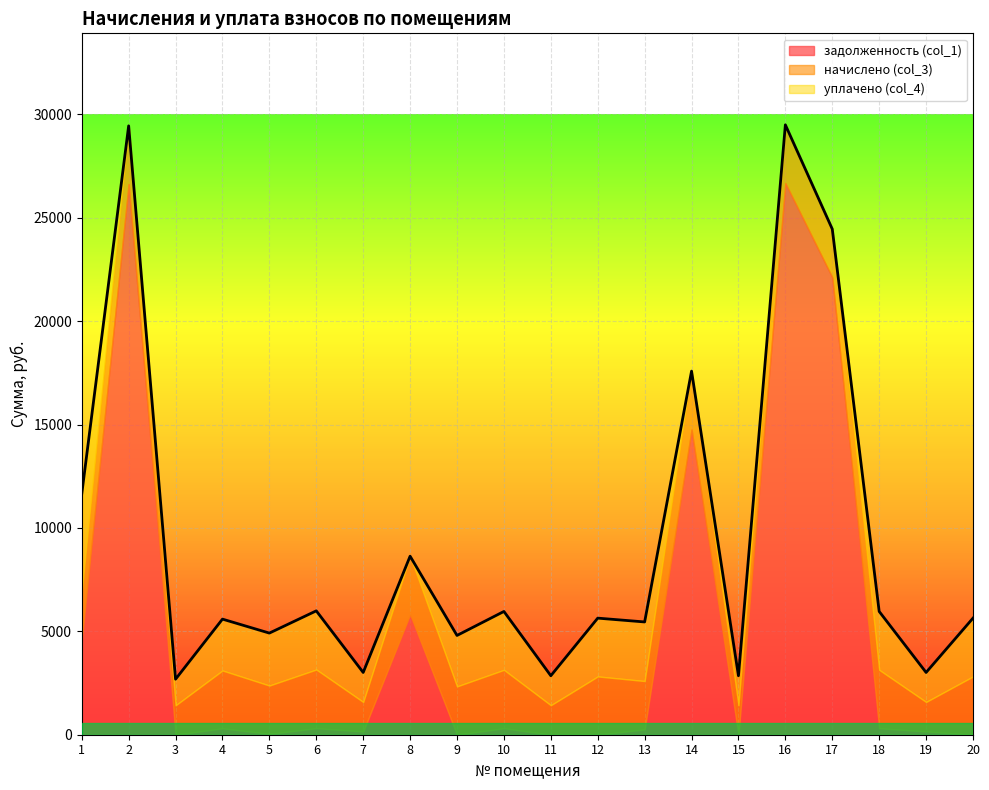

True or false: начислено (col_3) has a value of 2337.3 at 5.

True